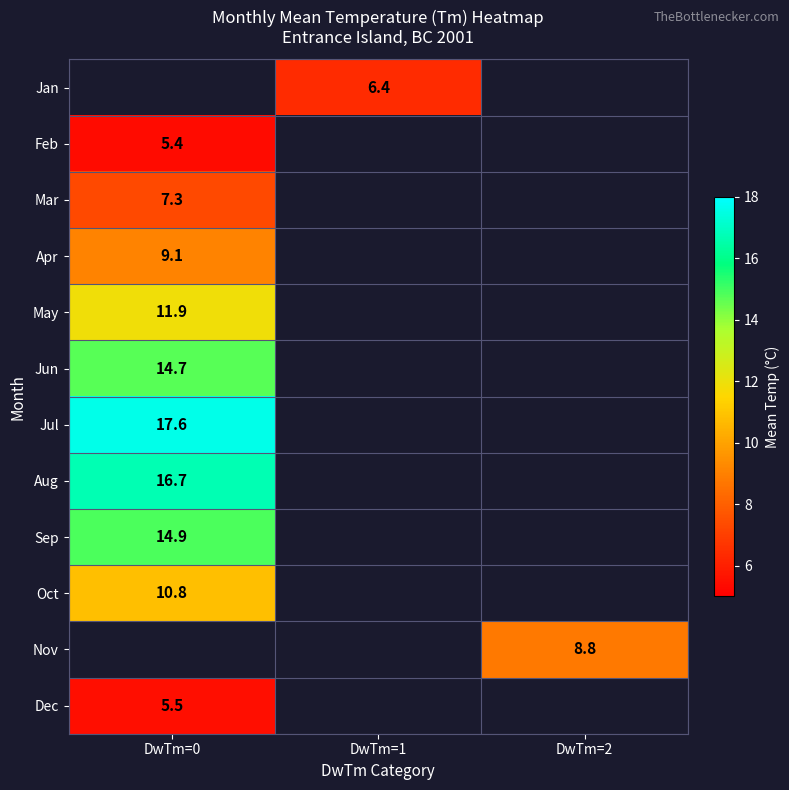

Is it true that Aug equals 16.7 at DwTm=0?

True